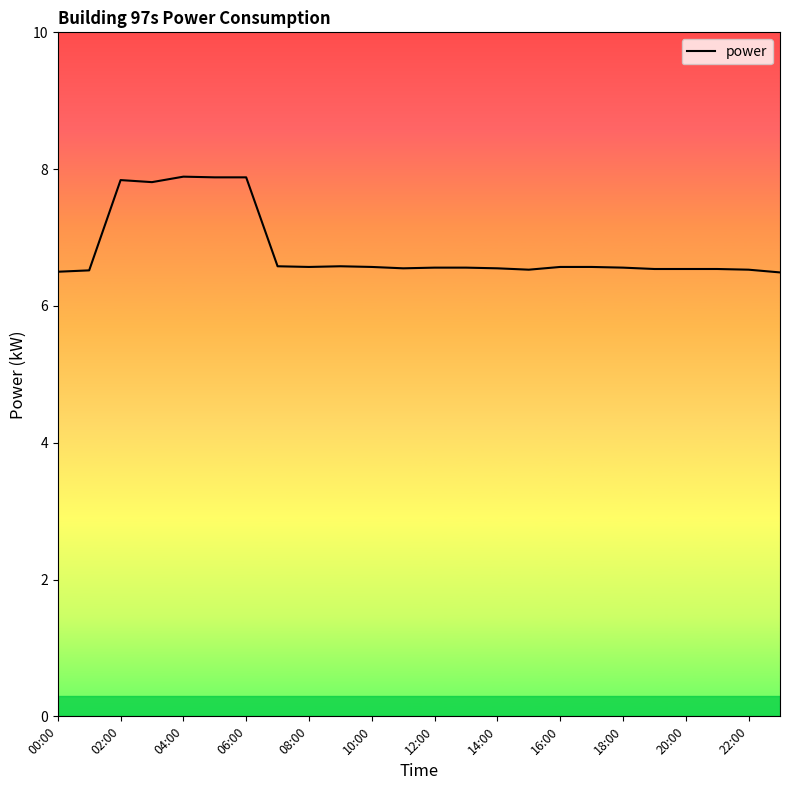

What is the greatest value displayed?

7.9